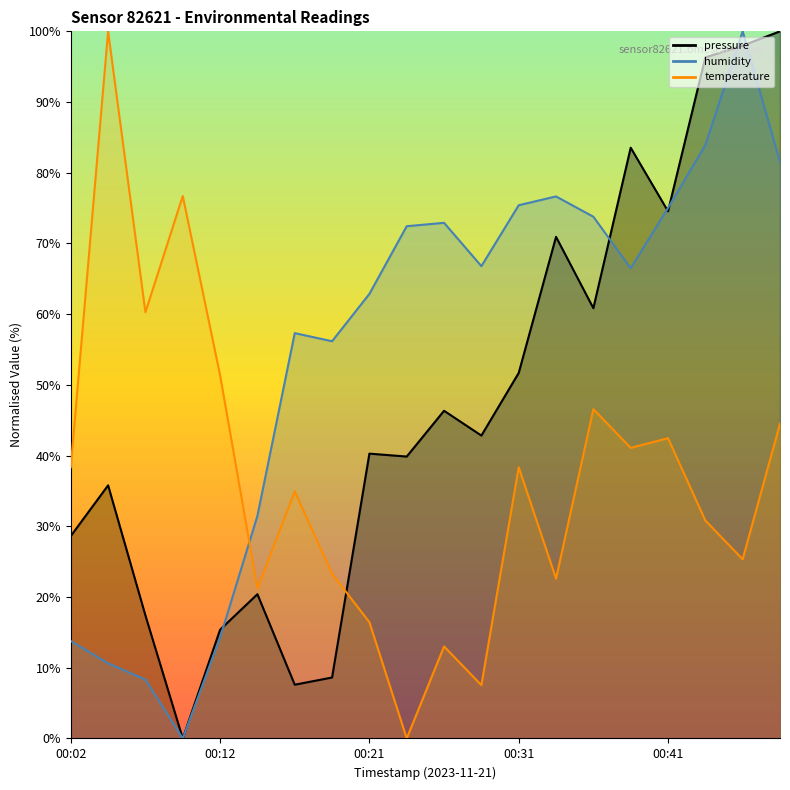

Reading left to right, extract all data points from this chart.

pressure: 00:02=28.6	00:04=35.8	00:07=17.4	00:09=0.0	00:12=15.4	00:14=20.4	00:16=7.6	00:19=8.6	00:21=40.3	00:24=39.9	00:26=46.3	00:28=42.8	00:31=51.7	00:33=70.9	00:36=60.8	00:38=83.5	00:41=74.6	00:43=96.3	00:45=98.0	00:48=100.0
humidity: 00:02=13.8	00:04=10.6	00:07=8.3	00:09=0.0	00:12=14.3	00:14=31.5	00:16=57.3	00:19=56.2	00:21=62.9	00:24=72.4	00:26=72.9	00:28=66.8	00:31=75.4	00:33=76.7	00:36=73.8	00:38=66.5	00:41=75.0	00:43=83.9	00:45=100.0	00:48=81.5
temperature: 00:02=38.4	00:04=100.0	00:07=60.3	00:09=76.7	00:12=51.4	00:14=21.2	00:16=34.9	00:19=23.3	00:21=16.4	00:24=0.0	00:26=13.0	00:28=7.5	00:31=38.4	00:33=22.6	00:36=46.6	00:38=41.1	00:41=42.5	00:43=30.8	00:45=25.3	00:48=44.5